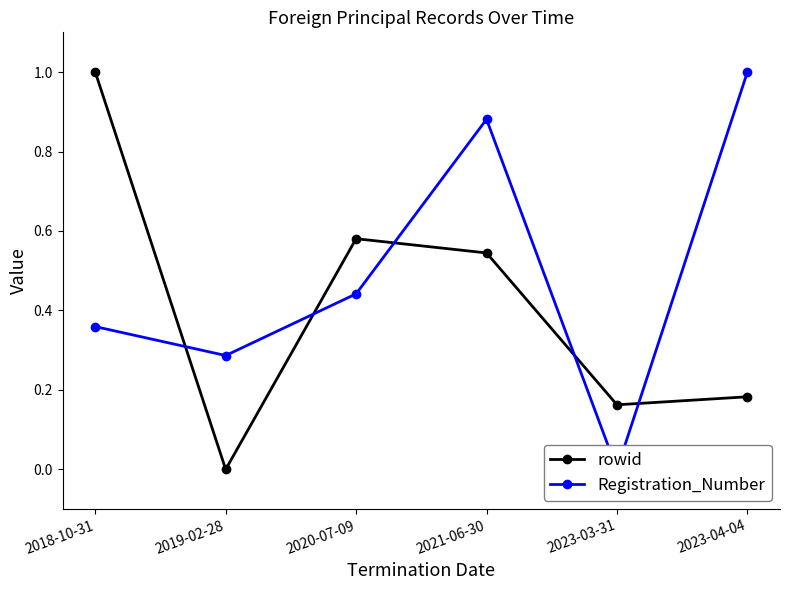

How many values in Registration_Number are above zero?

5